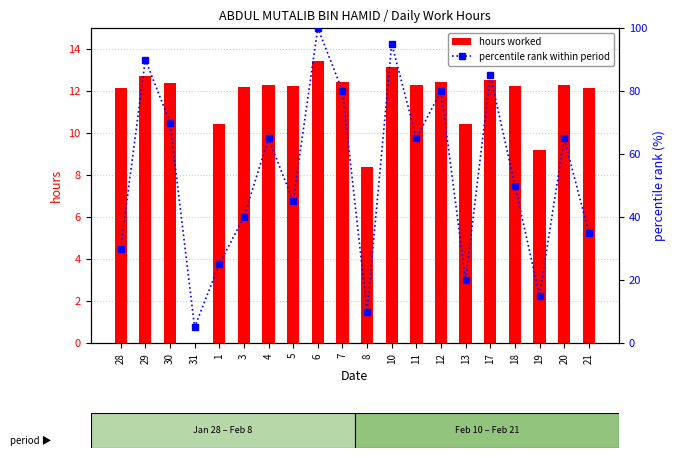

Rank the series by their average value, from lowest to highest.

hours worked, percentile rank within period